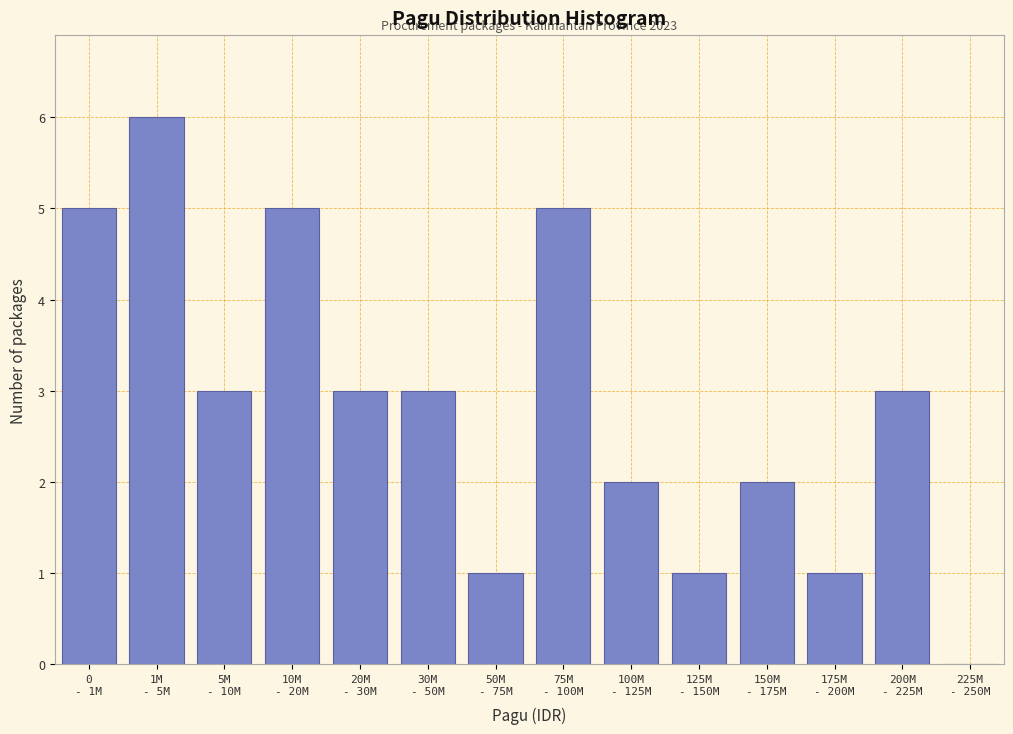

What is the sum of all values?

40